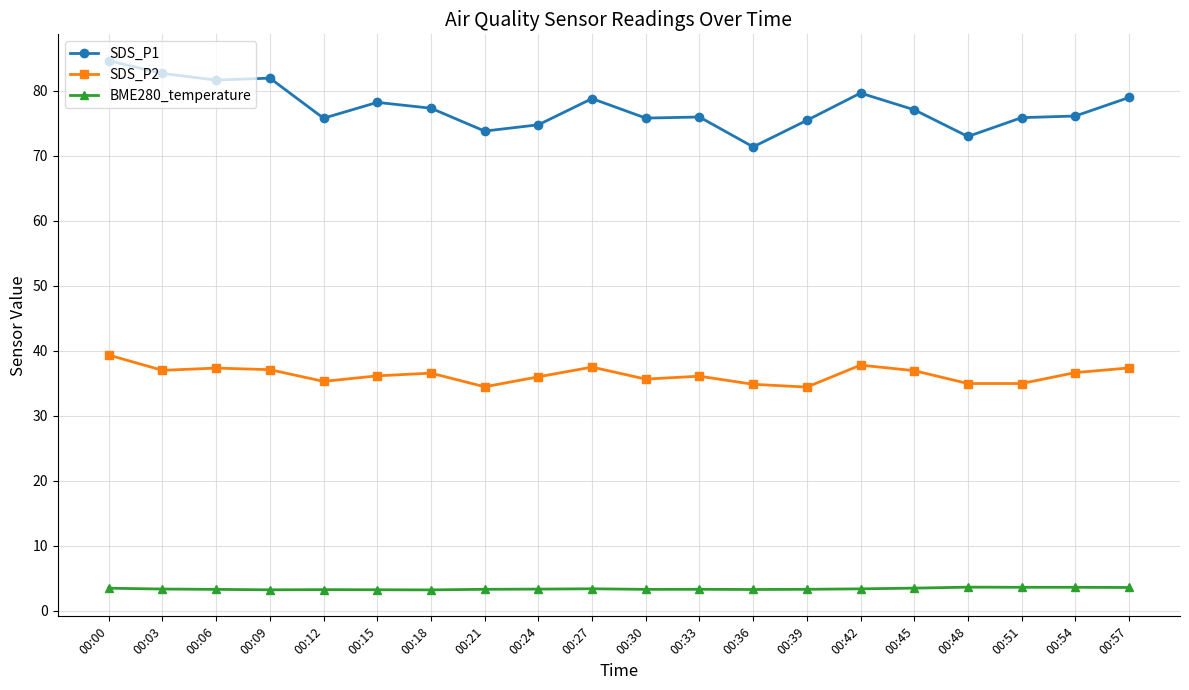

Between 00:03 and 00:36, which series saw the biggest shift?

SDS_P1